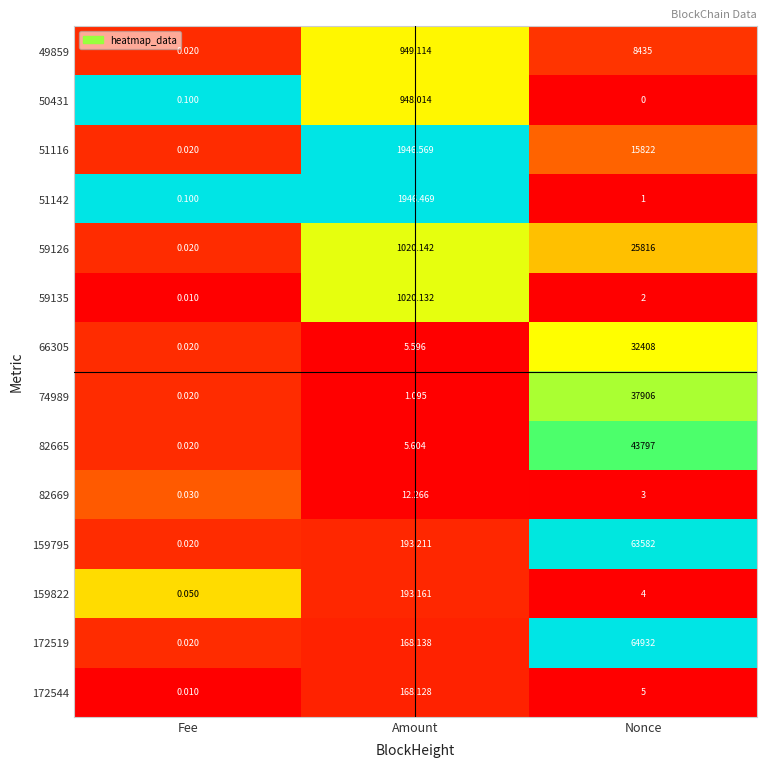

At which category is the sum across all series the highest?

Nonce